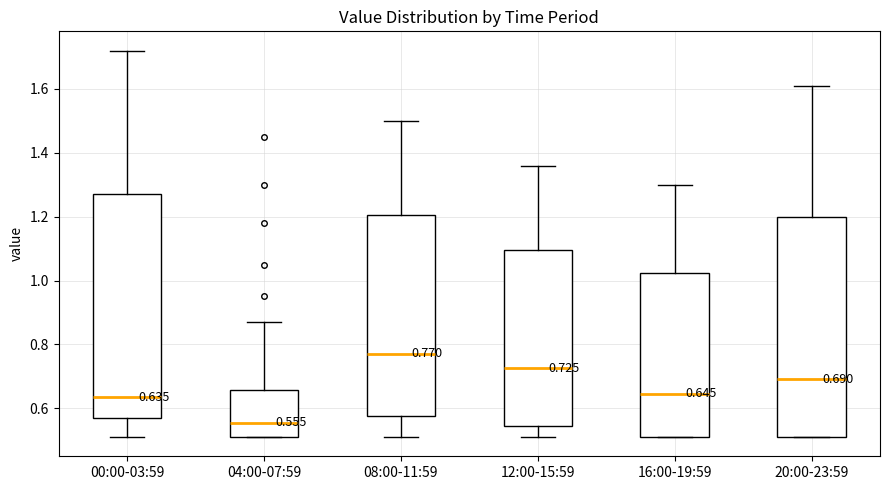

Which box's median line is the lowest?

04:00-07:59